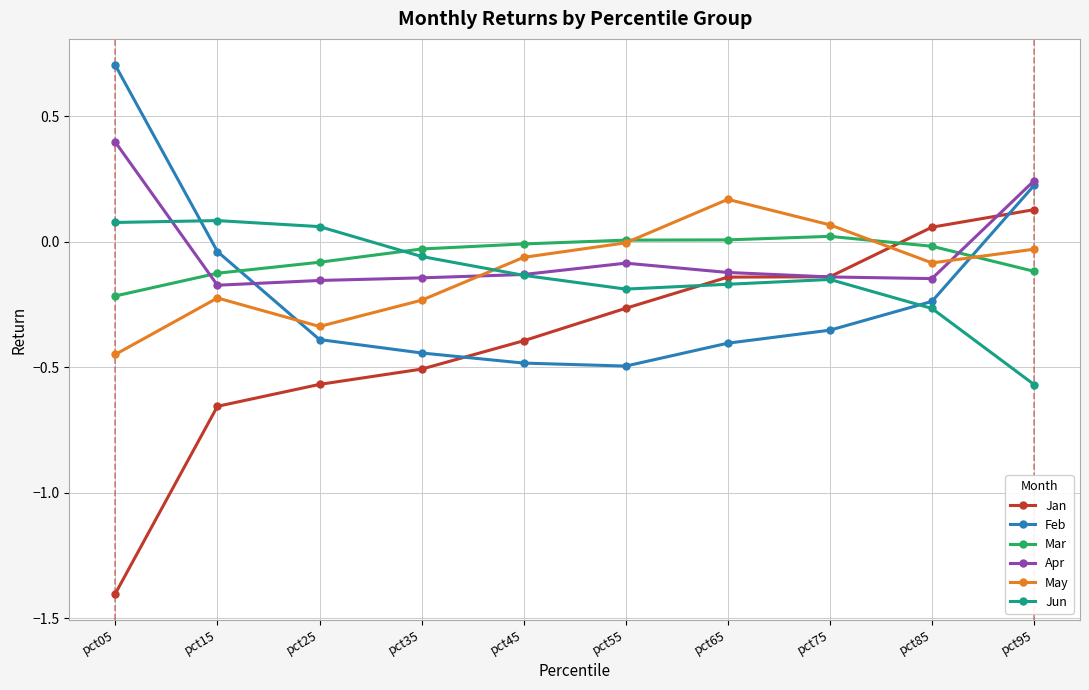

At pct85, list the series in order from largest to smallest.

Jan, Mar, May, Apr, Feb, Jun